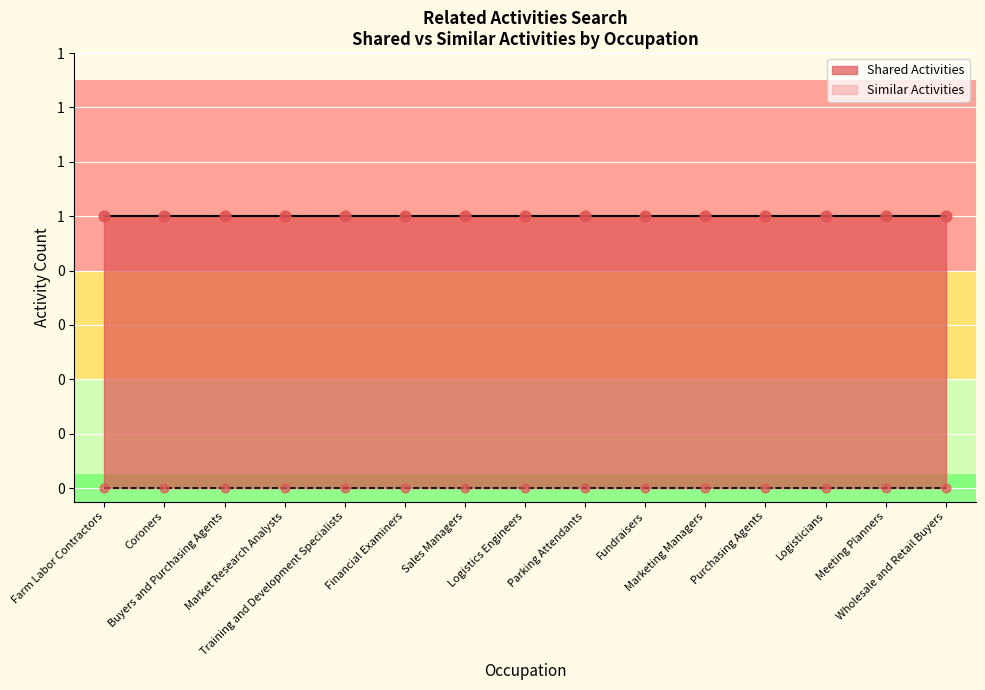

Which series reaches the maximum Y coordinate?

Shared Activities